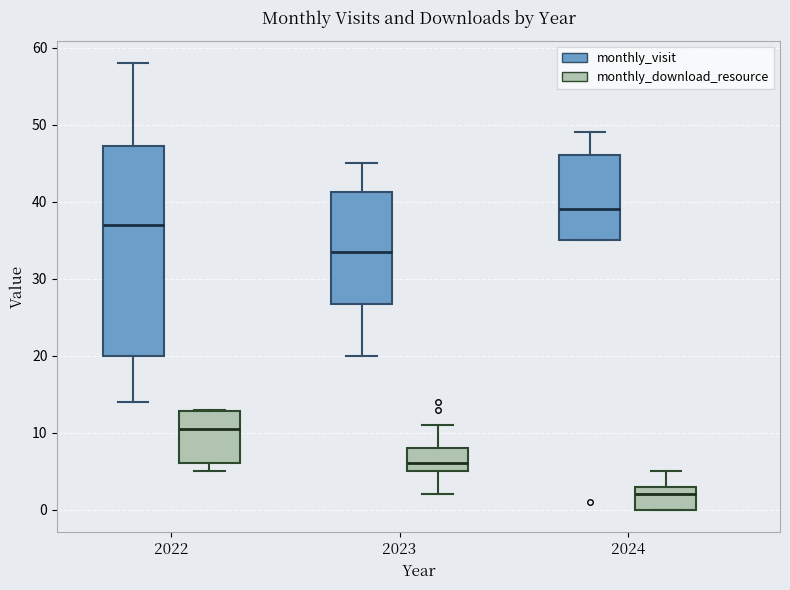

Reading left to right, transcribe this box plot: for each box, give where its median line is, the range the box spans, and where its two whiskers end, as read against the y-axis. The values are not printed on the chart, so give them approximately, as read against the axis.

2022 (monthly_visit): median 37, box 20 to 47, whiskers 14 to 58
2022 (monthly_download_resource): median 11, box 6 to 13, whiskers 5 to 13
2023 (monthly_visit): median 34, box 27 to 41, whiskers 20 to 45
2023 (monthly_download_resource): median 6, box 5 to 8, whiskers 2 to 11
2024 (monthly_visit): median 39, box 35 to 46, whiskers 35 to 49
2024 (monthly_download_resource): median 2, box 0 to 3, whiskers 0 to 5